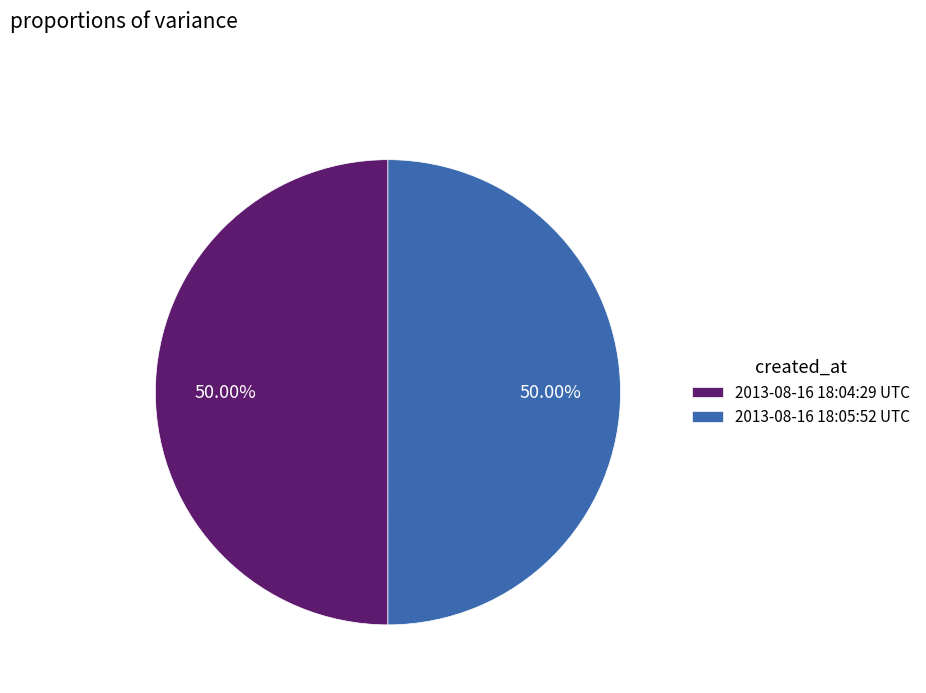

What percentage is NOT represented by 2013-08-16 18:04:29 UTC?

50.0%